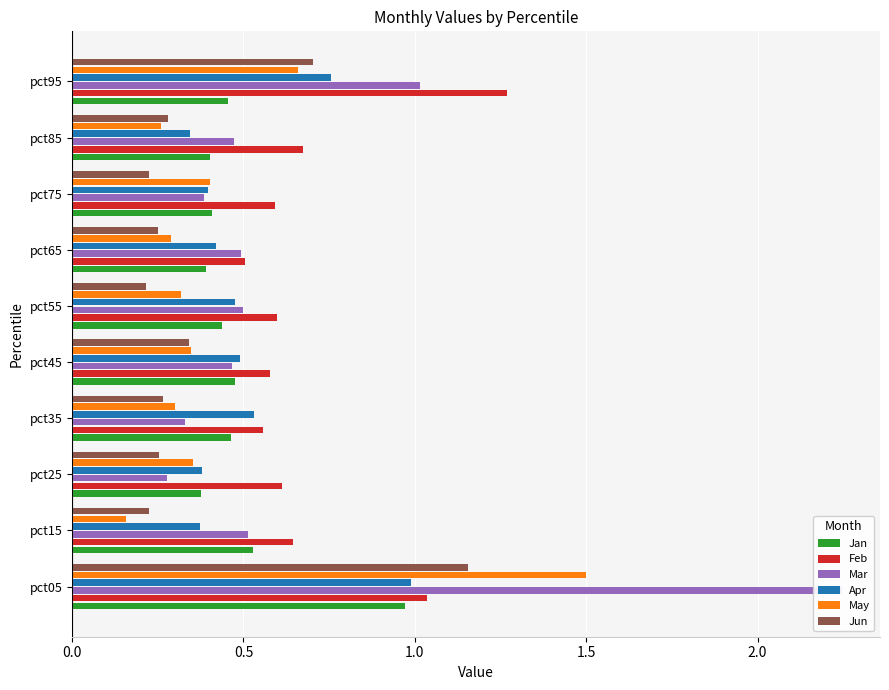

Where is Apr nearest to the value 0?

pct85